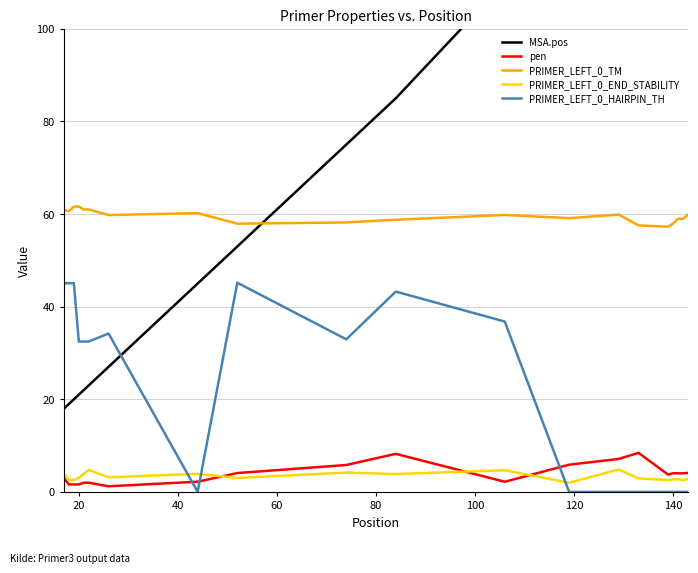

How many values in the PRIMER_LEFT_0_END_STABILITY series are below 3?

9